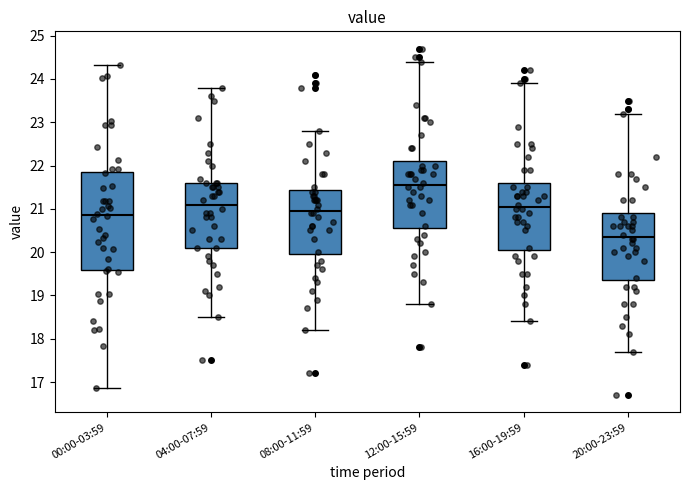

Where is the upper edge of the box for 04:00-07:59 on the y-axis? The values are not printed on the chart, so give them approximately, as read against the axis.

21.6